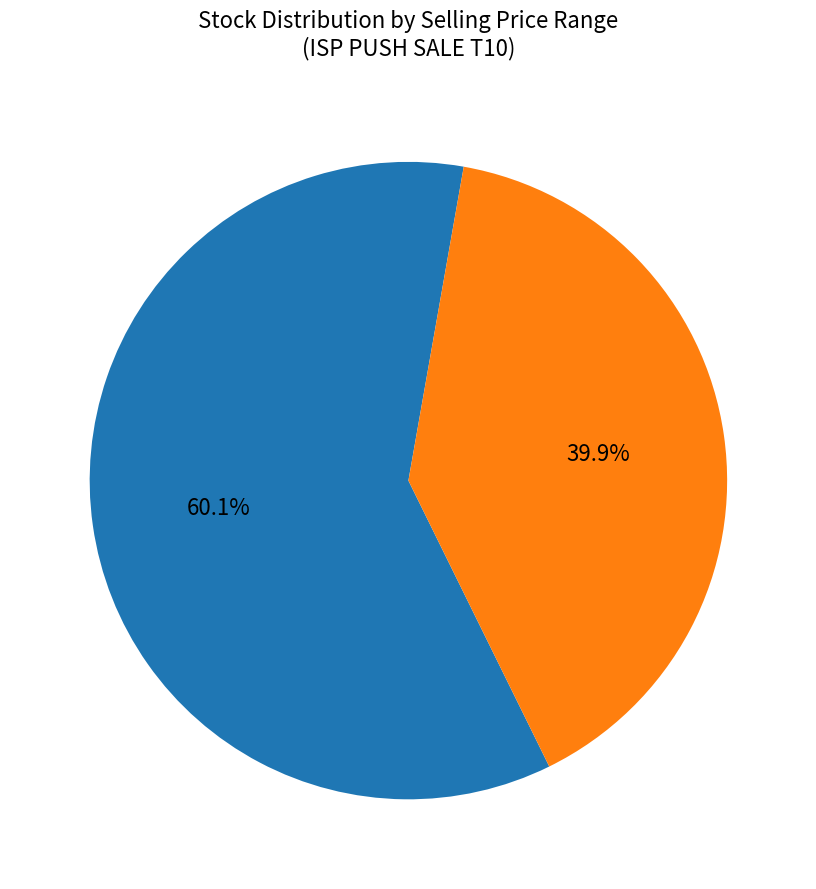

Does any single category account for the majority?

Yes